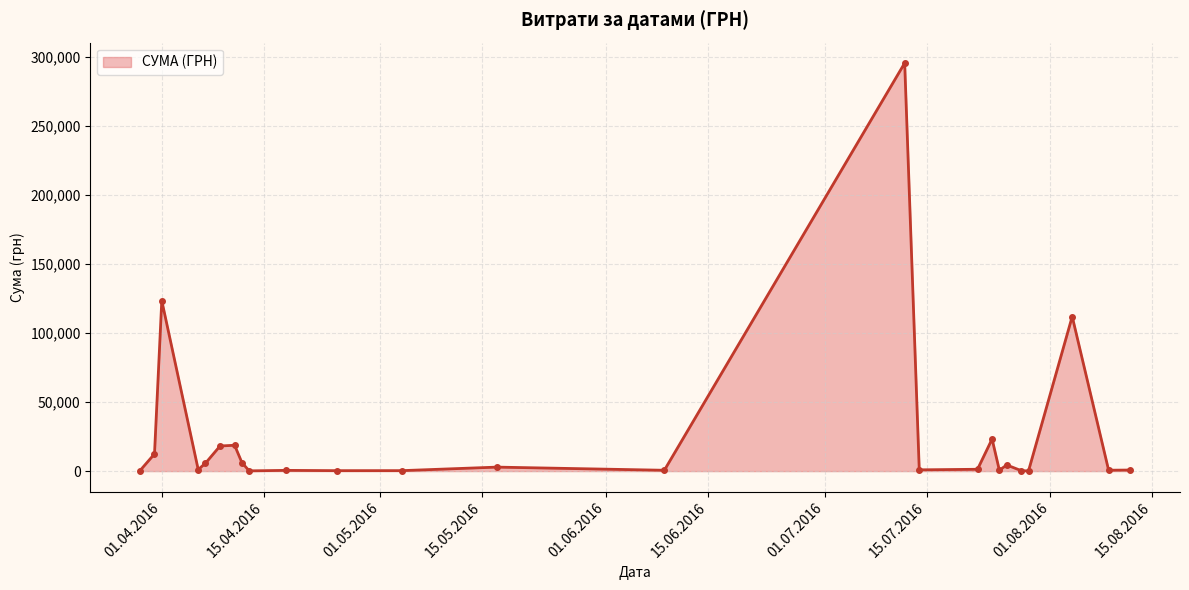

What is the greatest value displayed?

295638.6